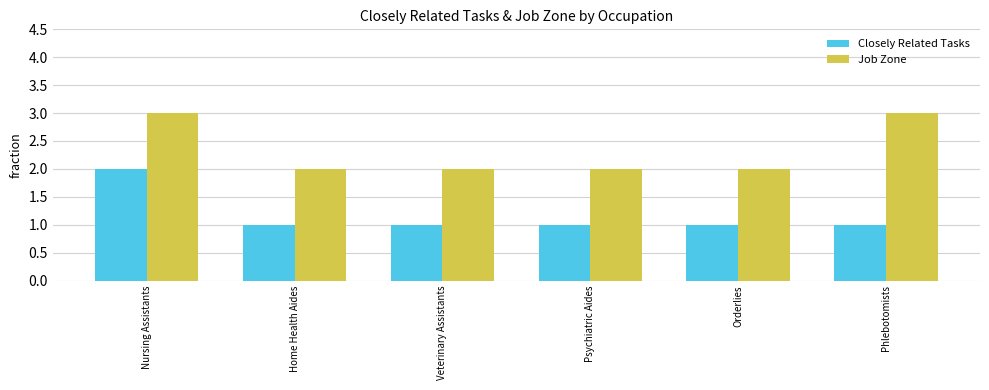

List the series in order of their overall mean, highest first.

Job Zone, Closely Related Tasks